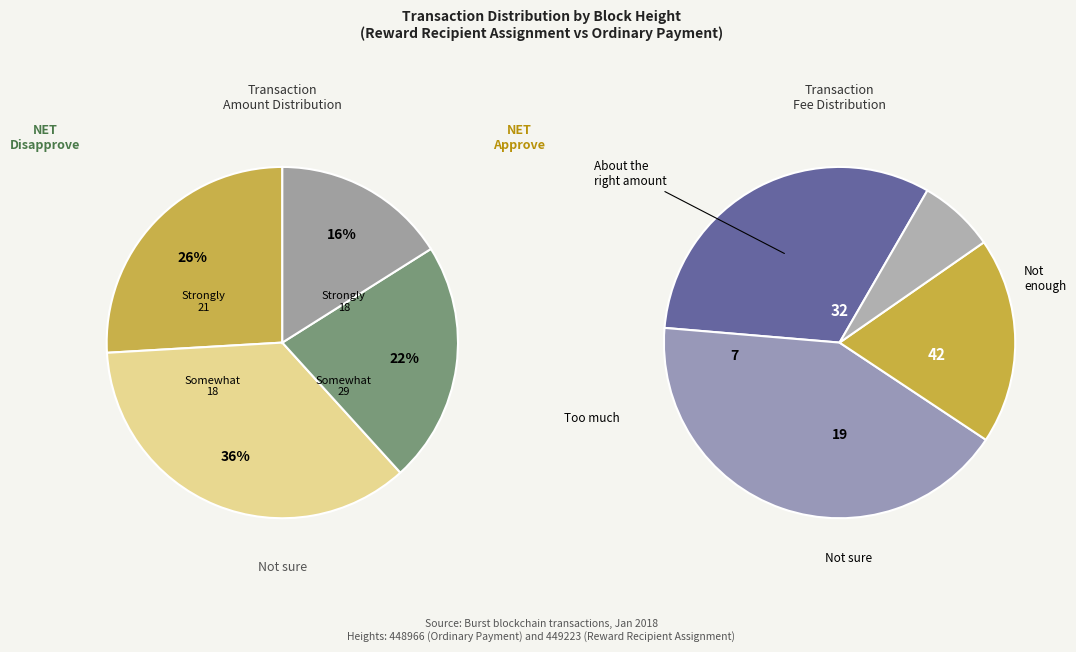

Which category has the smallest portion of the pie?

449223